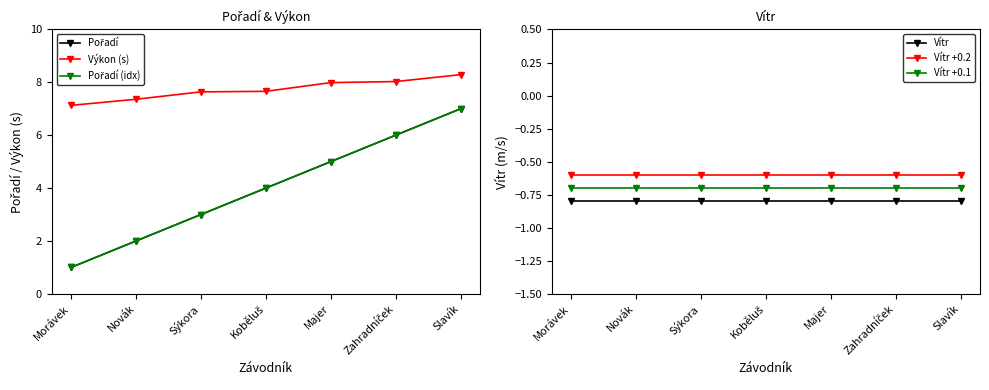

What is the label of the 7th point from the right?

Morávek